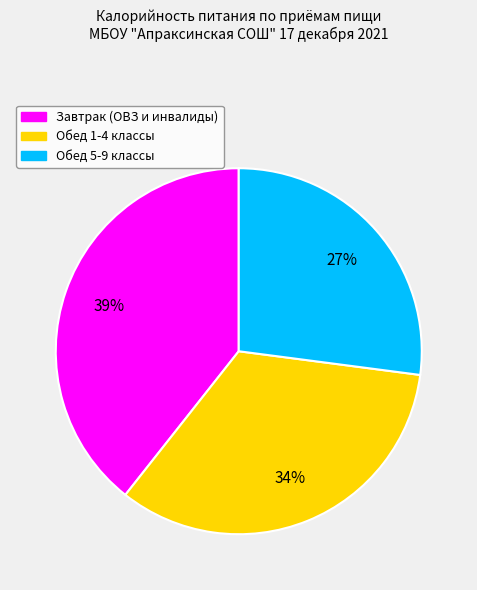

What percentage is the Завтрак (ОВЗ и инвалиды) slice, to the nearest percent?

39%